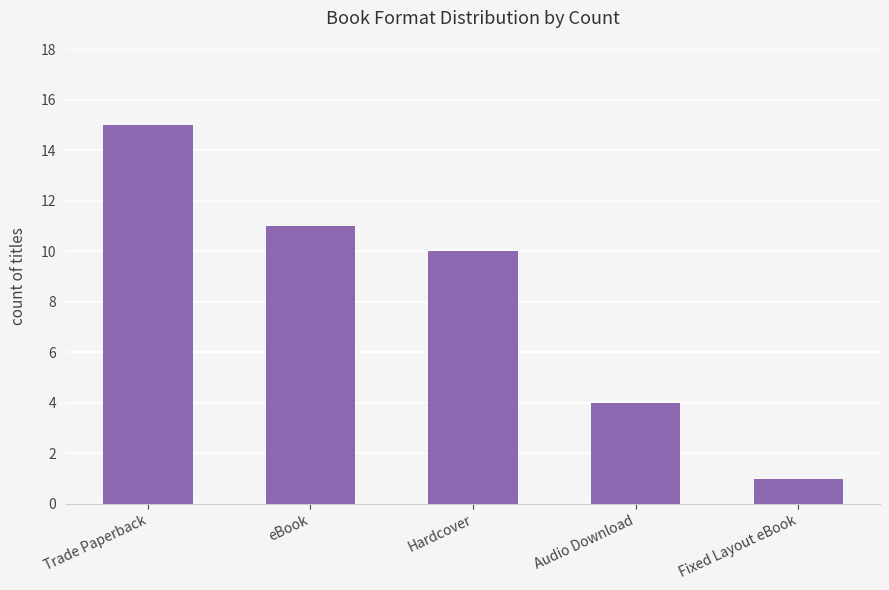

Is it true that the value at Audio Download is 4?

True